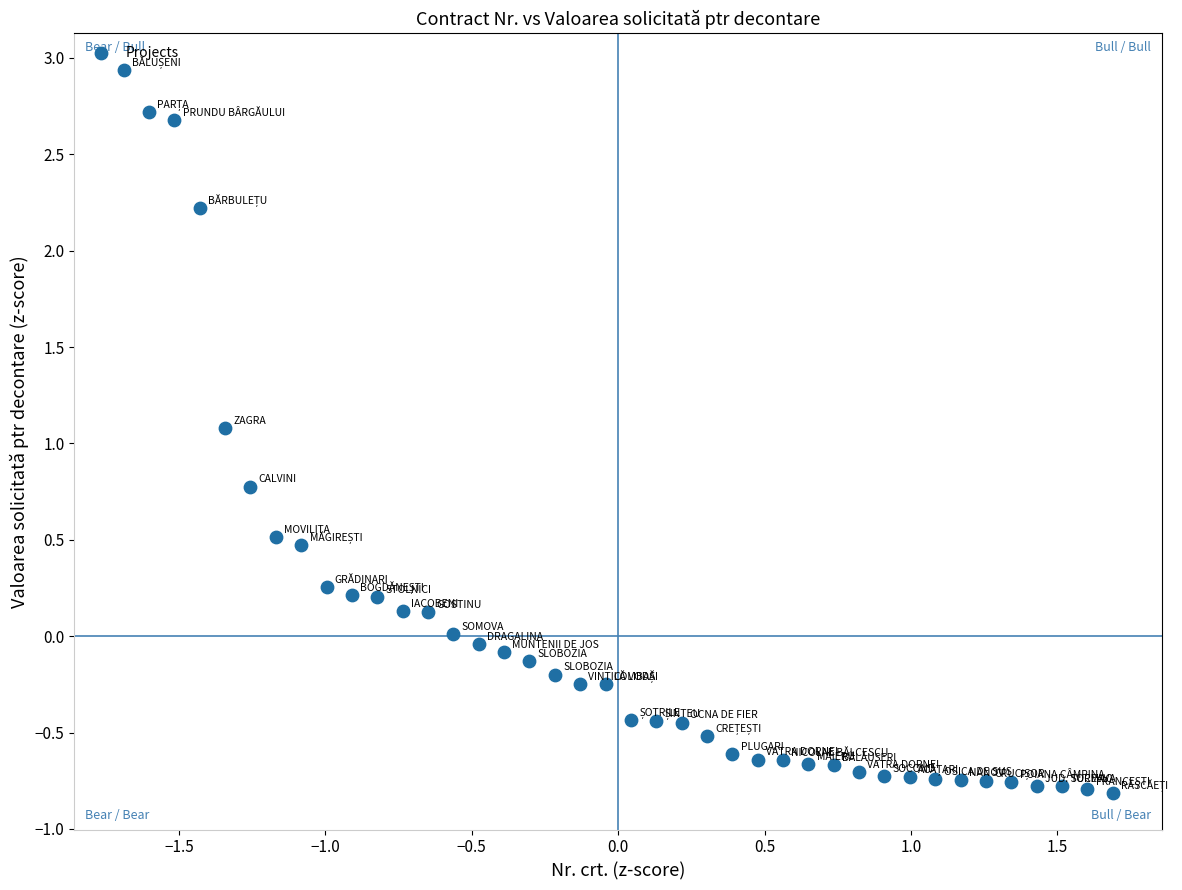

What is the range of X values (max minus min)?

3.4